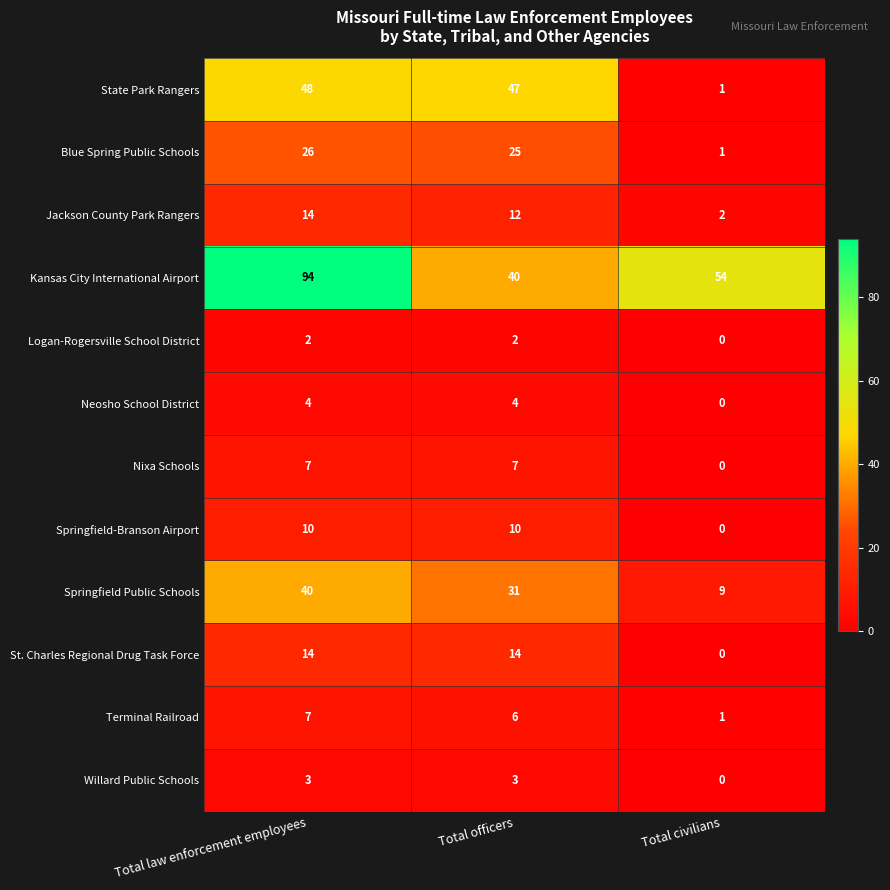

How many series are shown in this chart?

12